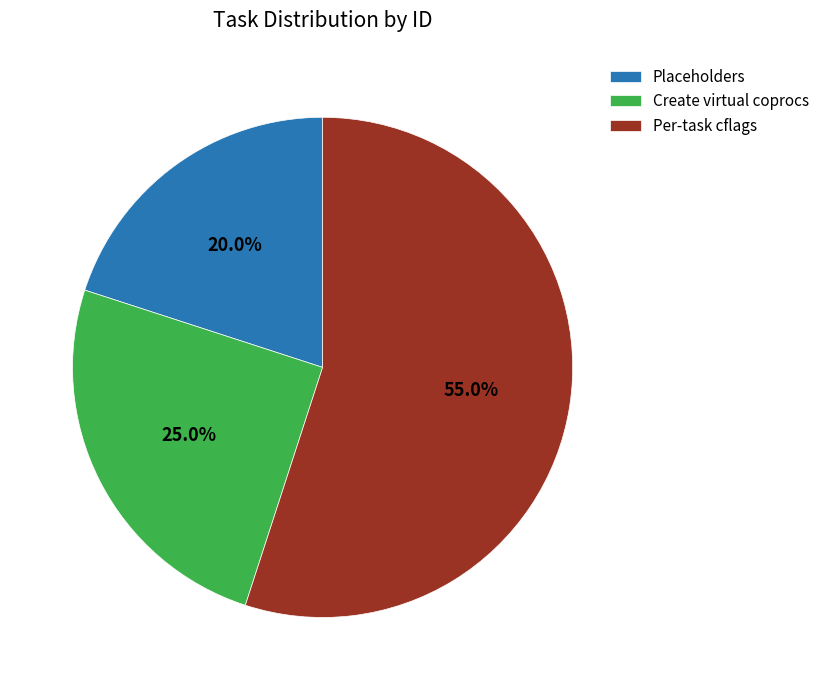

How many slices are in this pie chart?

3